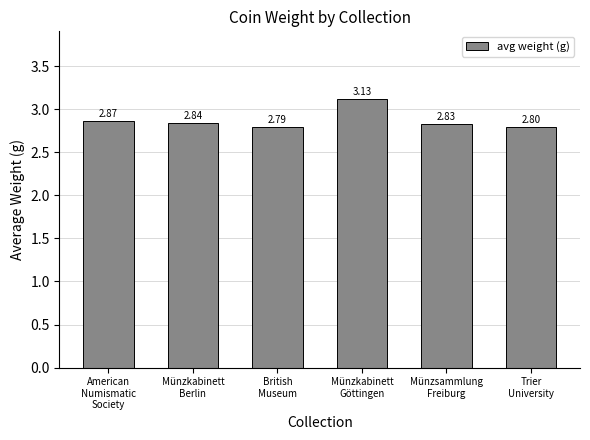

What is the label of the 2nd bar from the right?

Münzsammlung
Freiburg